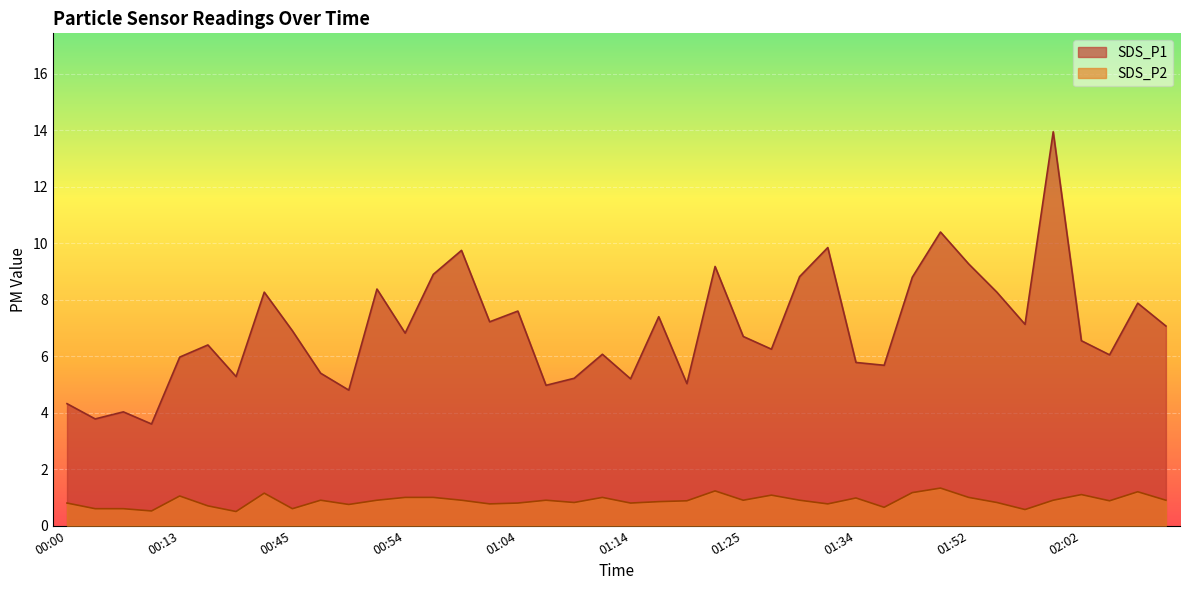

True or false: SDS_P1 and SDS_P2 intersect in this chart.

False